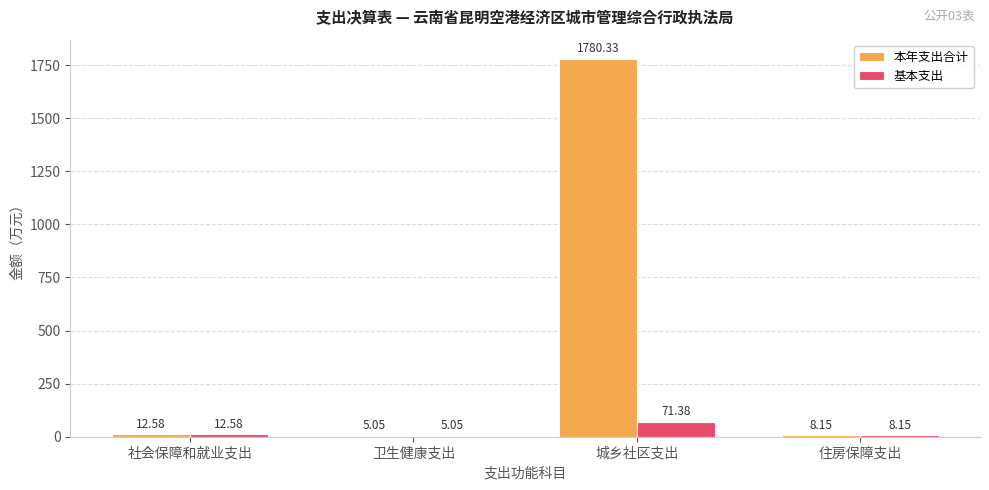

Where does the 本年支出合计 series first go above 12?

社会保障和就业支出